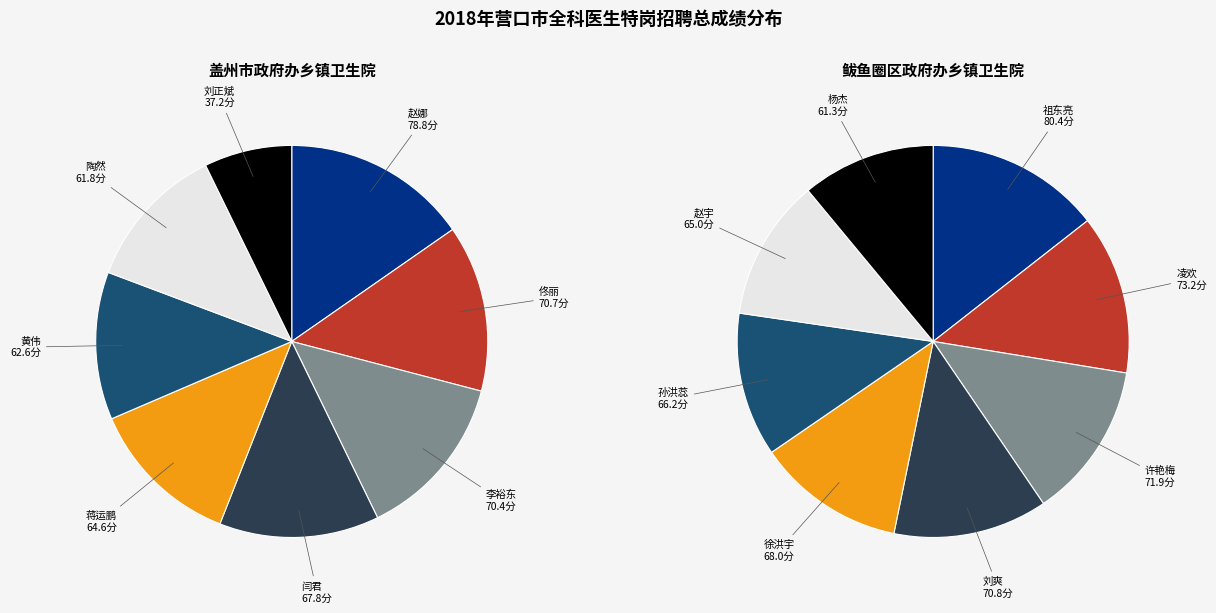

True or false: 0 accounts for 8% of the total.

False